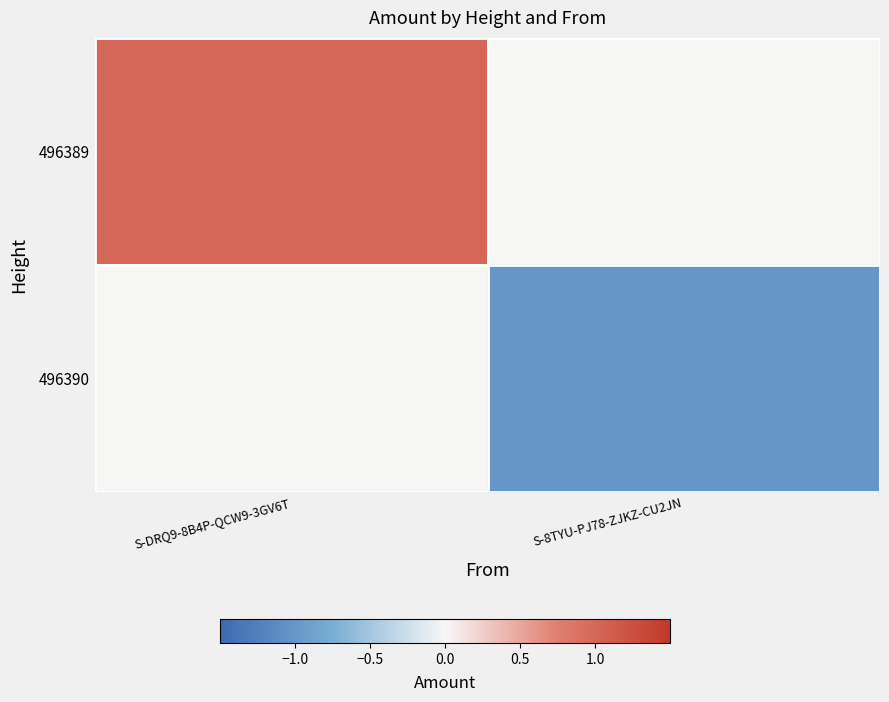

Reading left to right, list all the values displayed in this chart.

496389: S-DRQ9-8B4P-QCW9-3GV6T=1	S-8TYU-PJ78-ZJKZ-CU2JN=0
496390: S-DRQ9-8B4P-QCW9-3GV6T=0	S-8TYU-PJ78-ZJKZ-CU2JN=-1